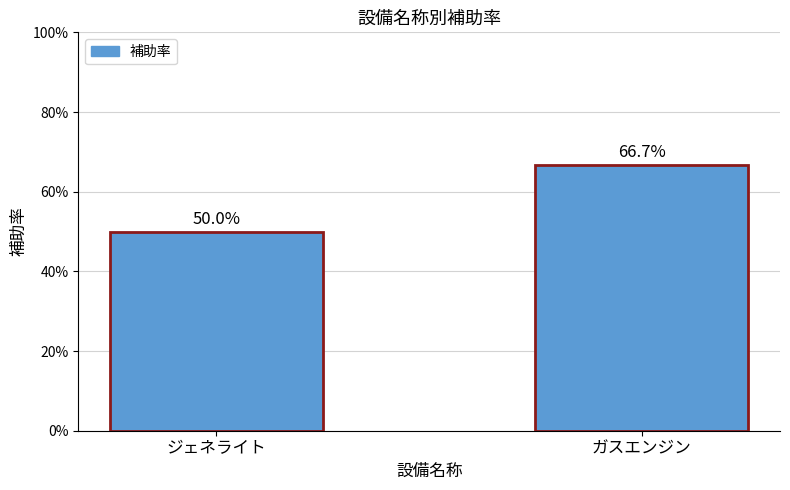

List the labels in order of value, smallest first.

ジェネライト, ガスエンジン